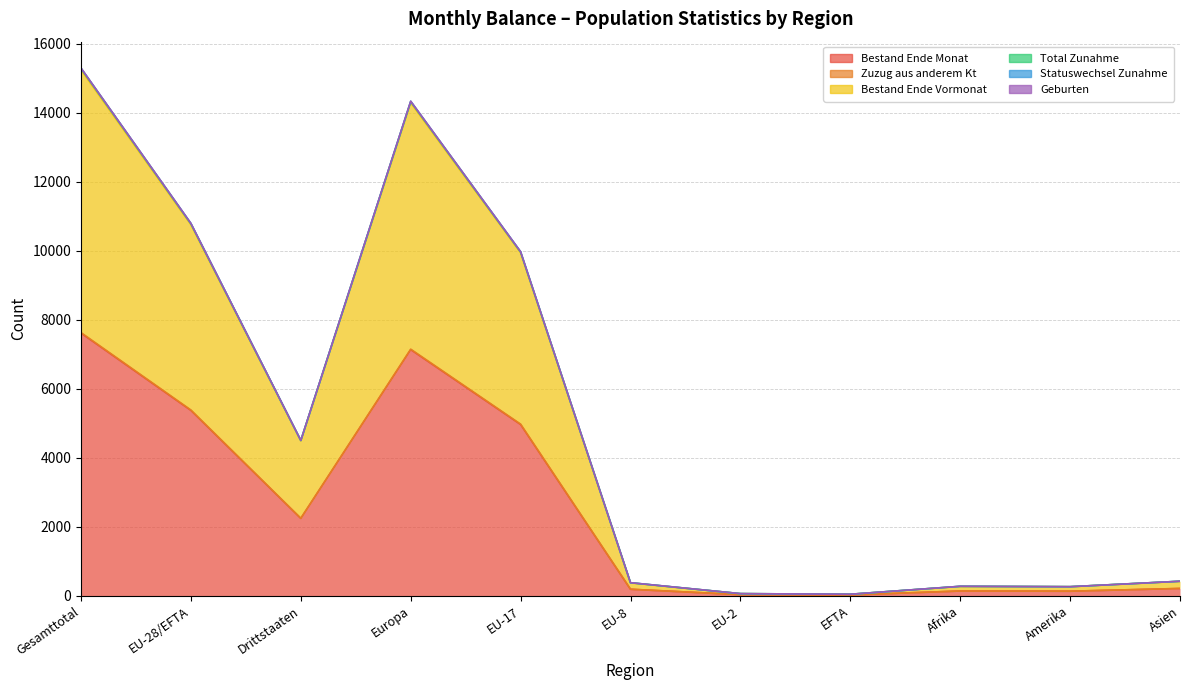

True or false: Bestand Ende Monat and Zuzug aus anderem Kt intersect in this chart.

False